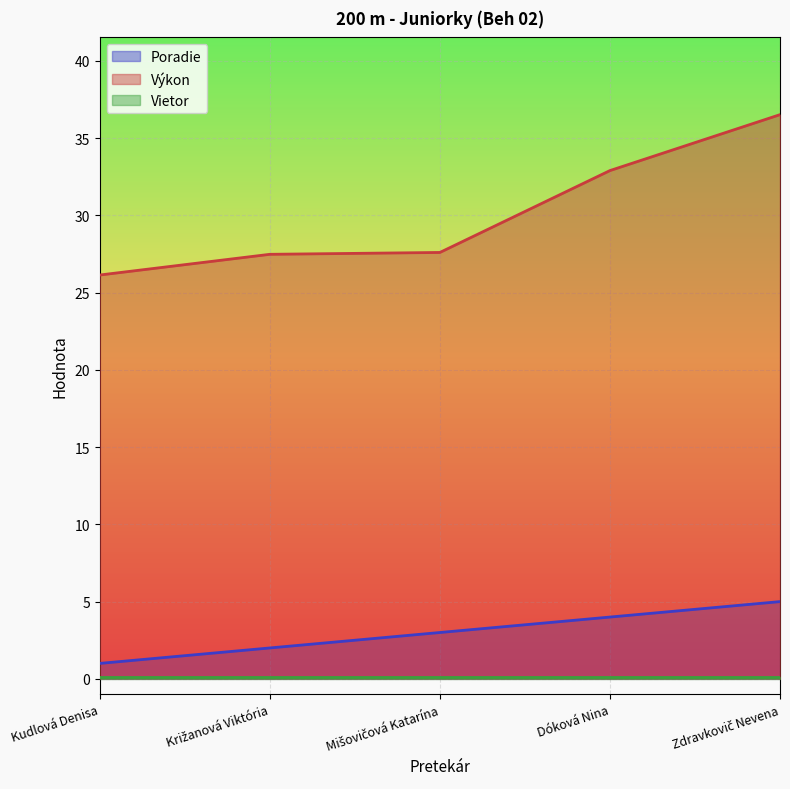

What is the value of the Výkon point at the 4th from the left?

32.9